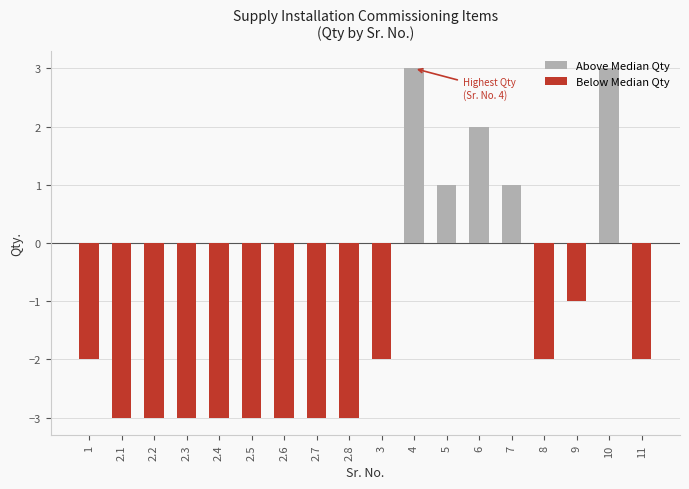

Is it true that Above Median Qty equals 0 at 5?

False